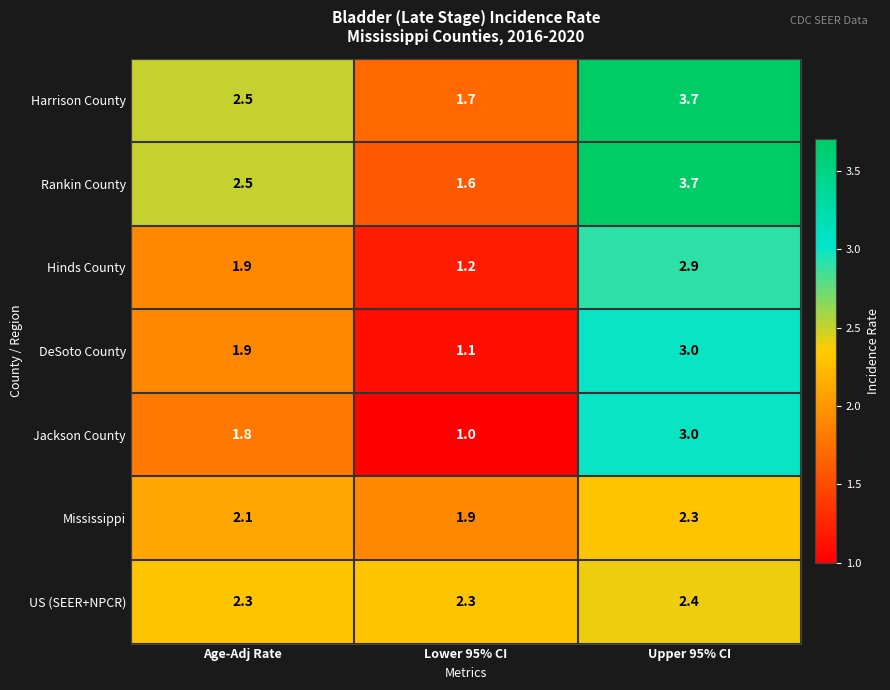

The value of Harrison County at Lower 95% CI is 1.7. True or false?

True